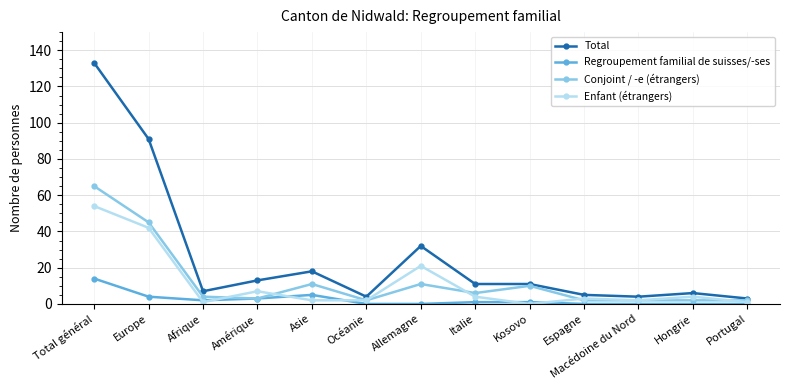

What is the label of the 6th point from the right?

Italie